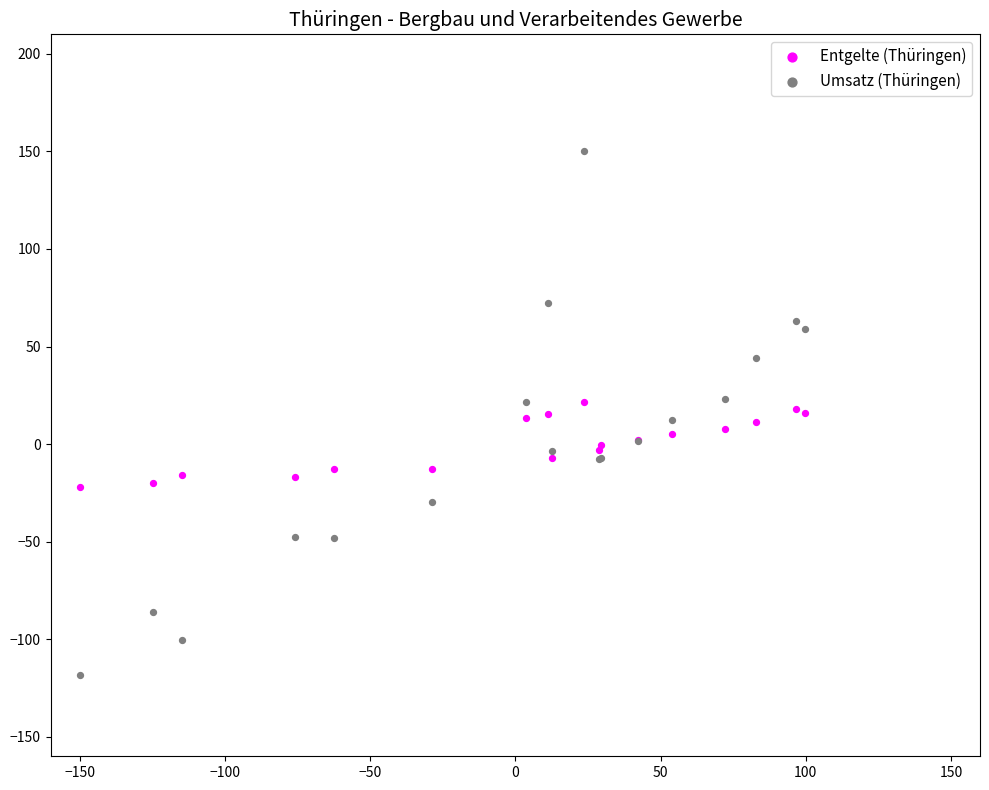

Which series has the largest Y range (max minus min)?

Umsatz (Thüringen)